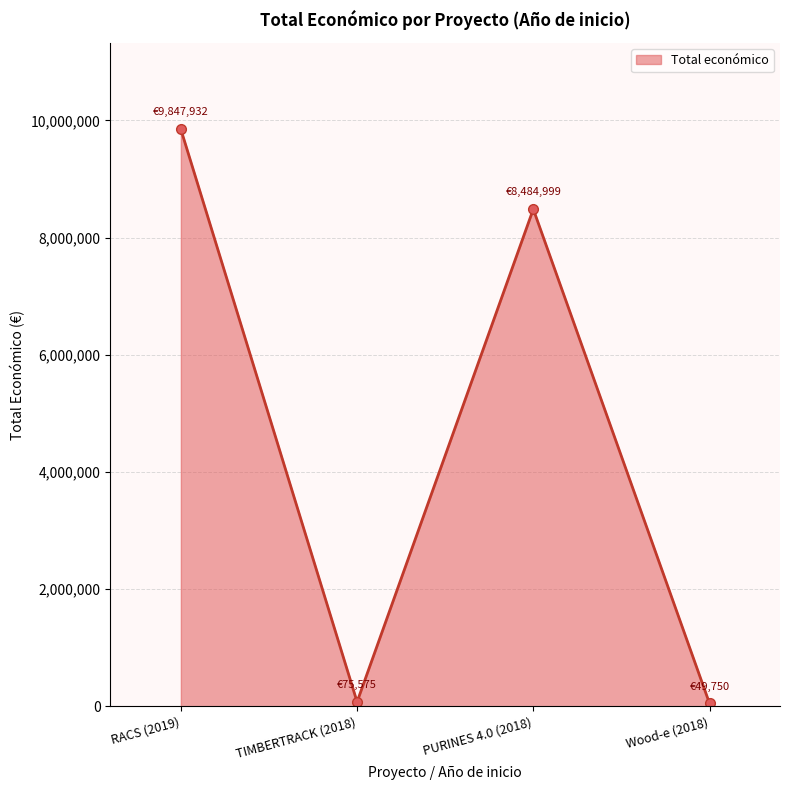

Where is the data nearest to the value 4948841?

PURINES 4.0 (2018)